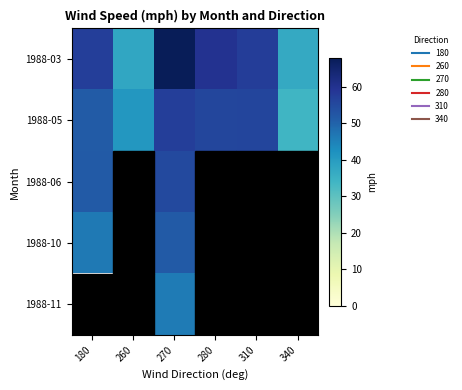

At 270, list the series in order from largest to smallest.

1988-03, 1988-05, 1988-06, 1988-10, 1988-11